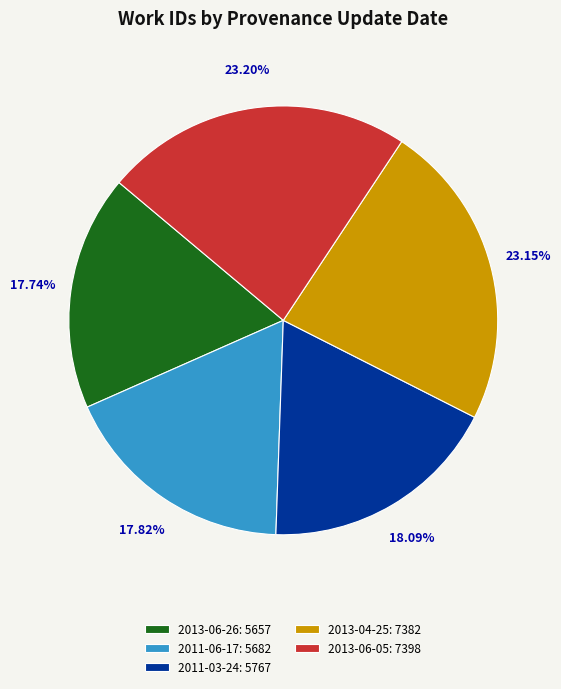

What is the ratio of the value at 2013-04-25: 7382 to the value at 2011-03-24: 5767?

1.3